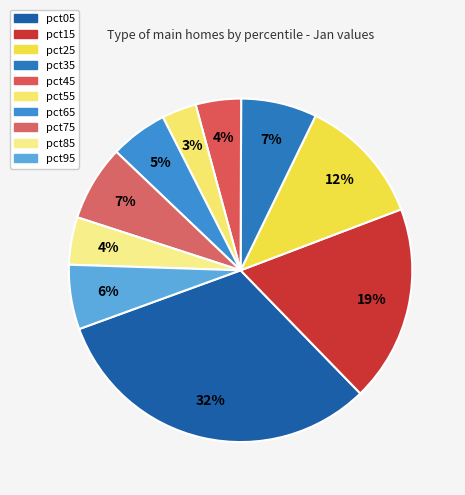

How many segments does this pie chart have?

10